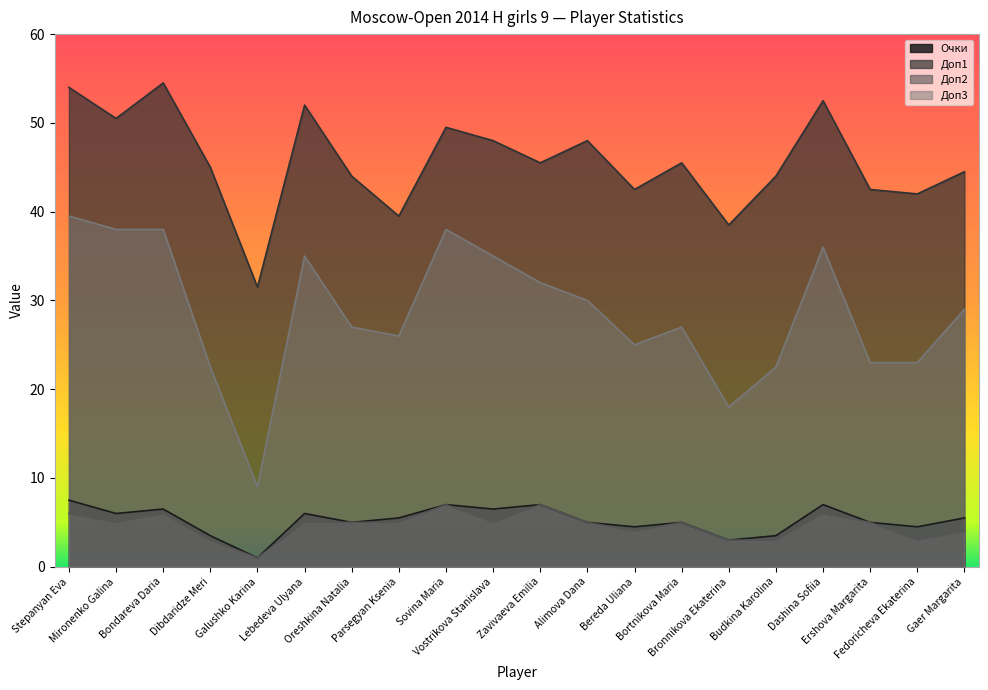

Rank the series at Zavivaeva Emilia from highest to lowest value.

Доп1, Доп3, Очки, Доп2